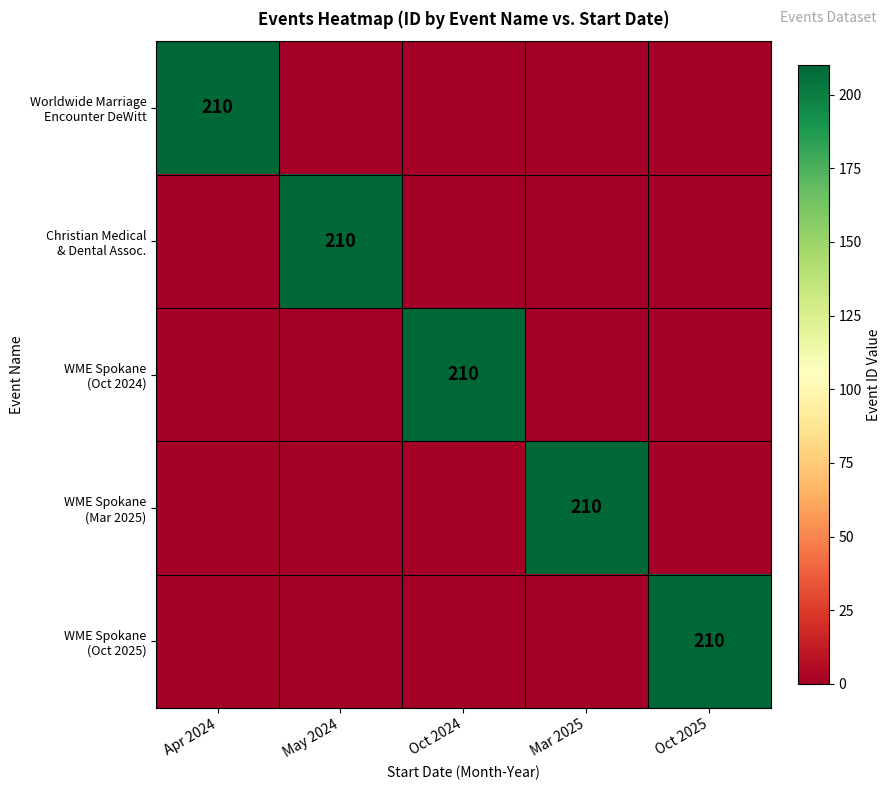

Is the value of WME Spokane (Oct 2024) at Apr 2024 greater than the value of Christian Medical & Dental Assoc. at Mar 2025?

No